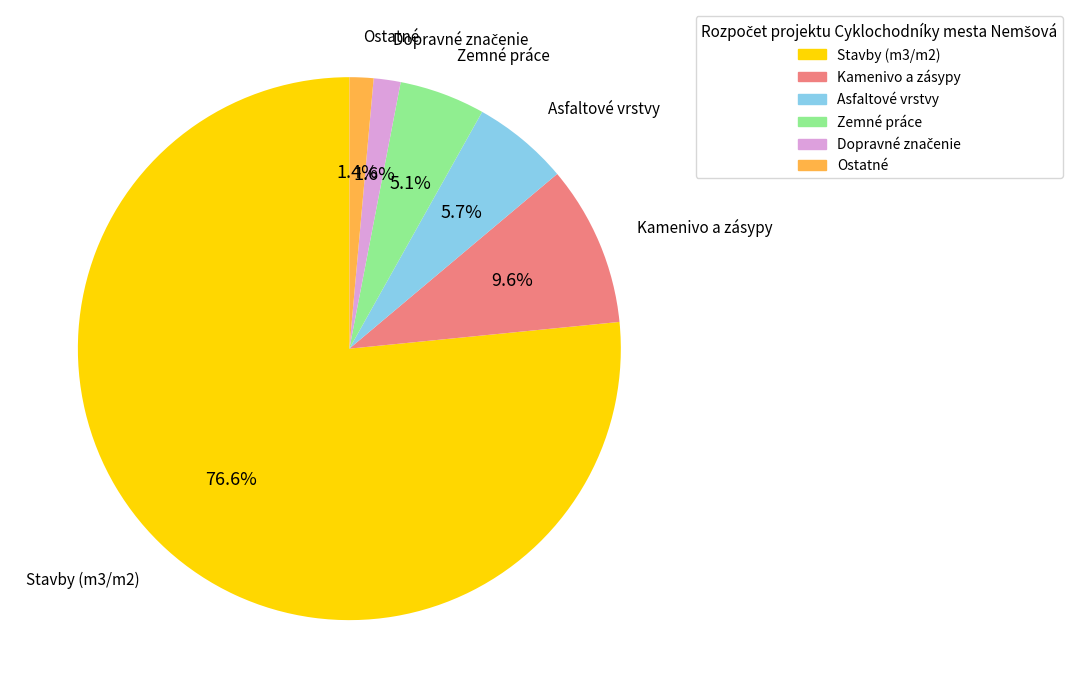

Is there any slice that represents more than half of the pie?

Yes